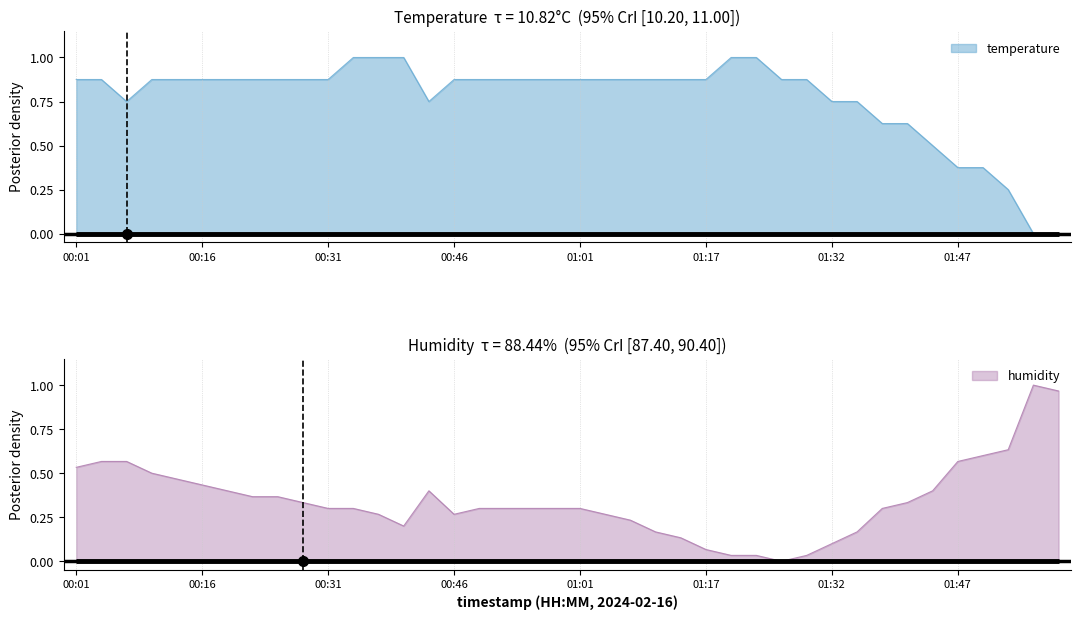

Which series has the largest total across all categories?

temperature